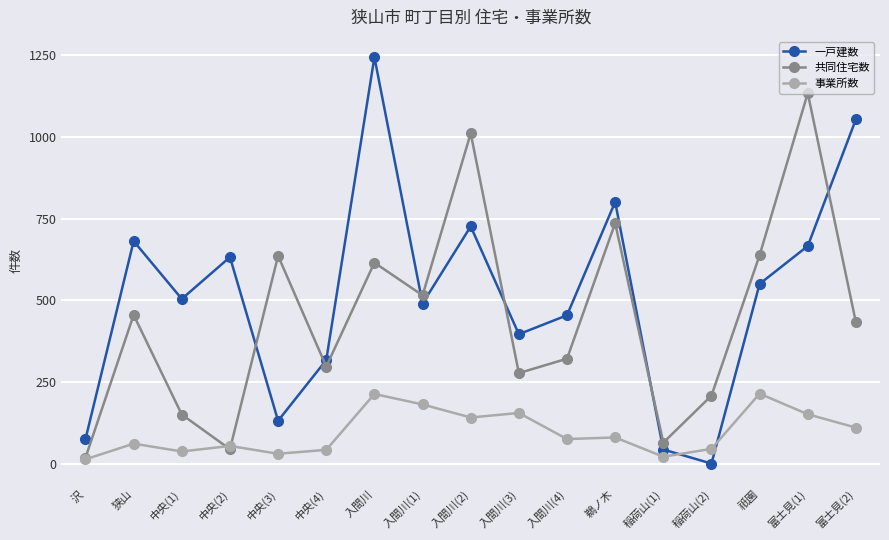

True or false: 共同住宅数 has a value of 879 at 入間川.

False